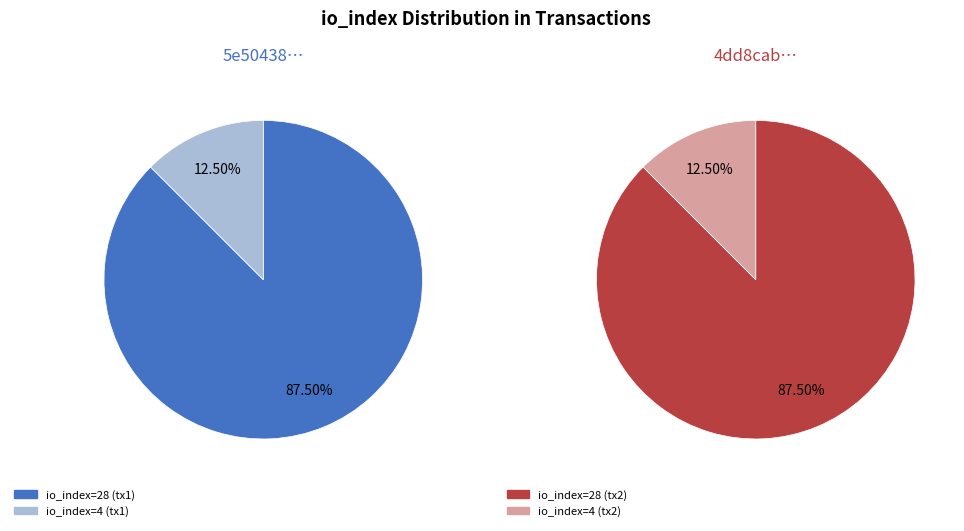

To the nearest percent, what is the difference between the io_index=4 and io_index=28 slice percentages?

75%